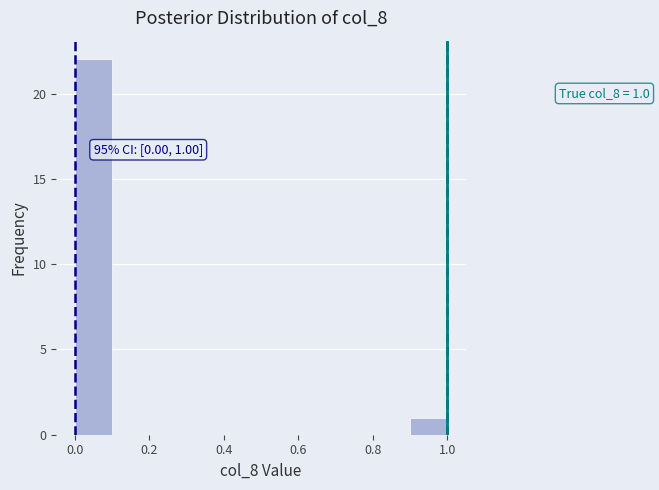

Which range on the x-axis has the tallest bar?

0.0 to 0.1